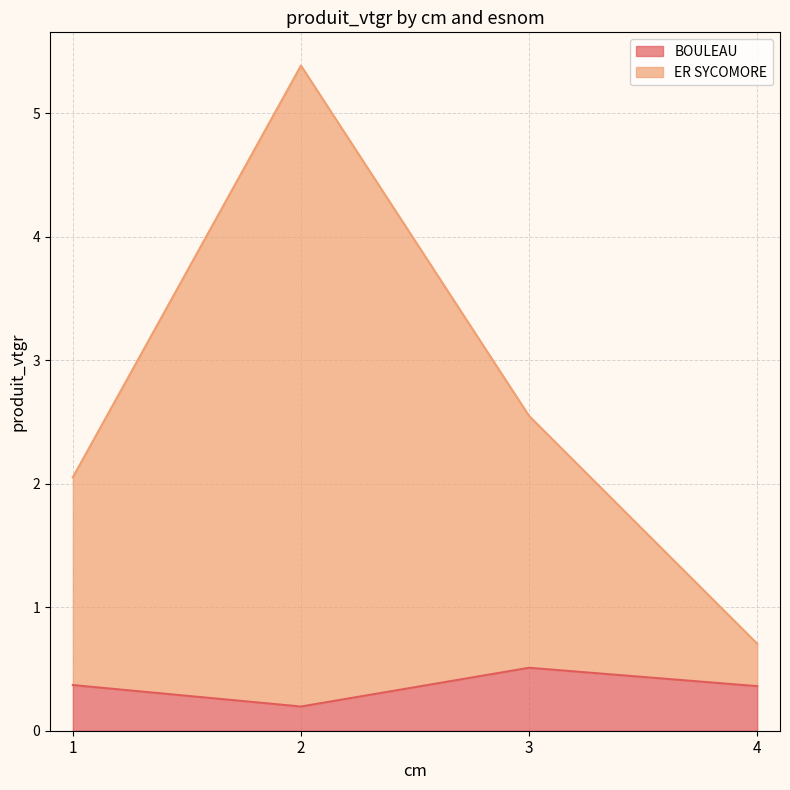

How many lines are shown in the chart?

2